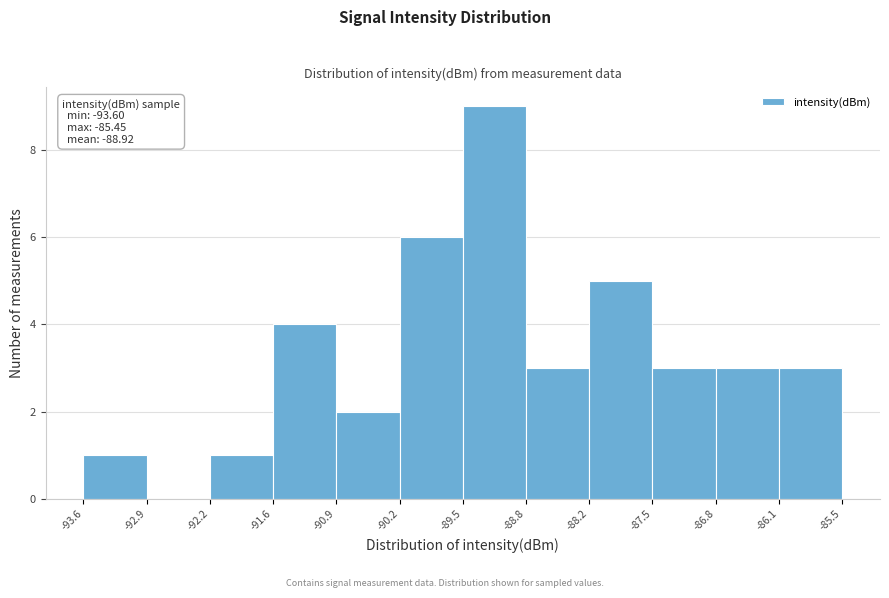

Which range on the x-axis has the tallest bar?

-89.5 to -88.8